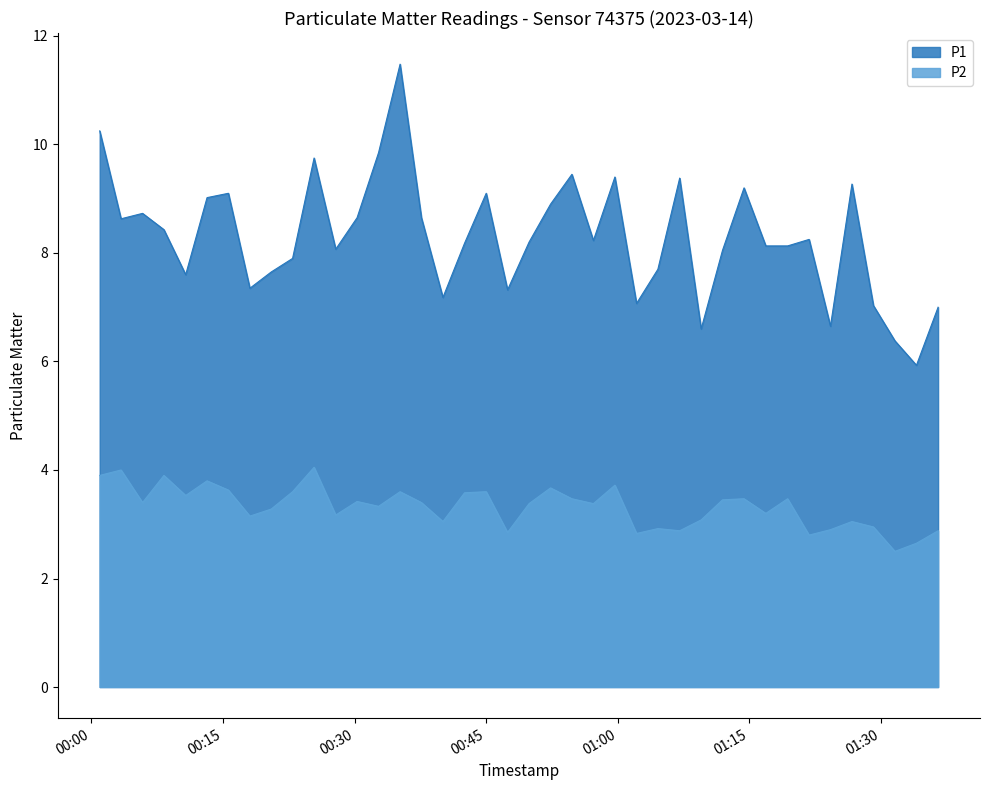

Is it true that P2 equals 4.2 at 2023-03-14T01:24:14?

False